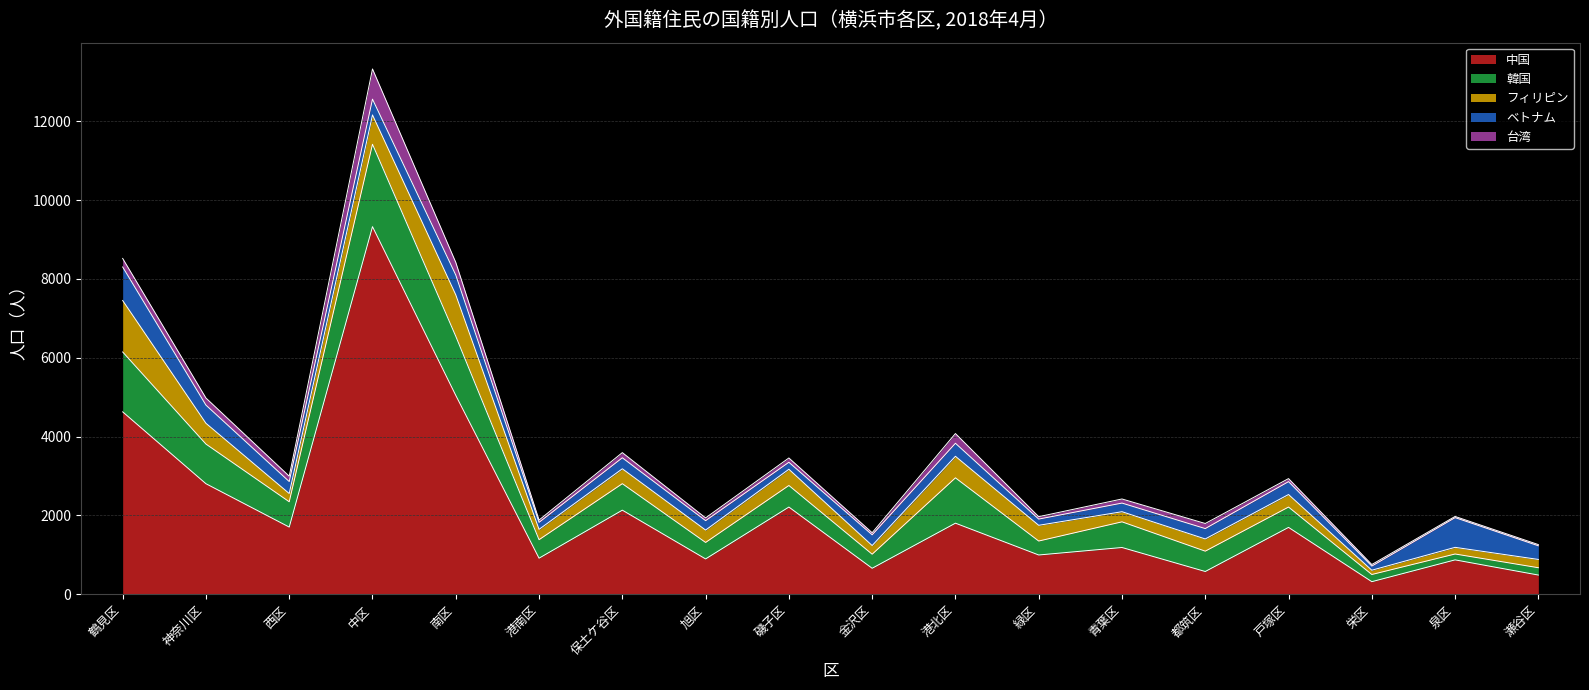

Is the value of フィリピン at 緑区 greater than the value of 台湾 at 港南区?

Yes